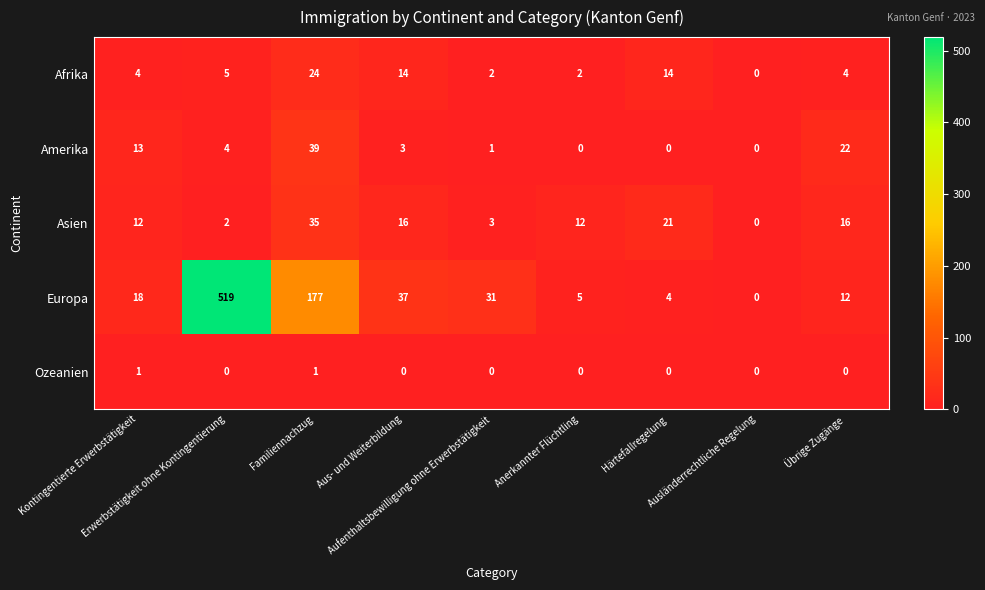

Which series has the widest spread of values?

Europa